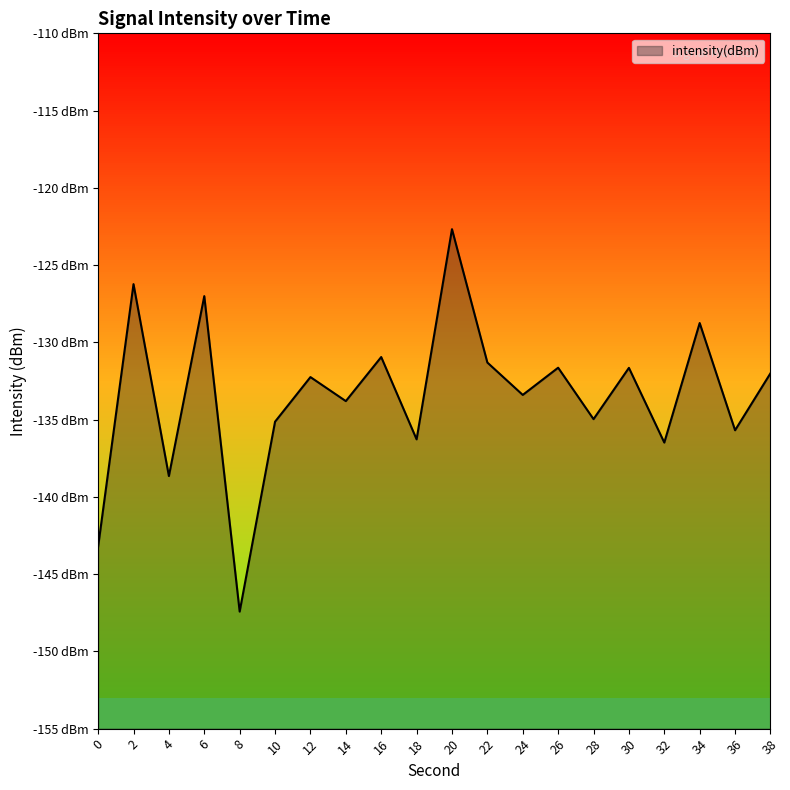

Reading left to right, transcribe all the data shown in this chart.

-143.2	-126.2	-138.7	-127.0	-147.4	-135.1	-132.2	-133.8	-131.0	-136.3	-122.7	-131.3	-133.4	-131.6	-135.0	-131.7	-136.5	-128.8	-135.7	-132.0